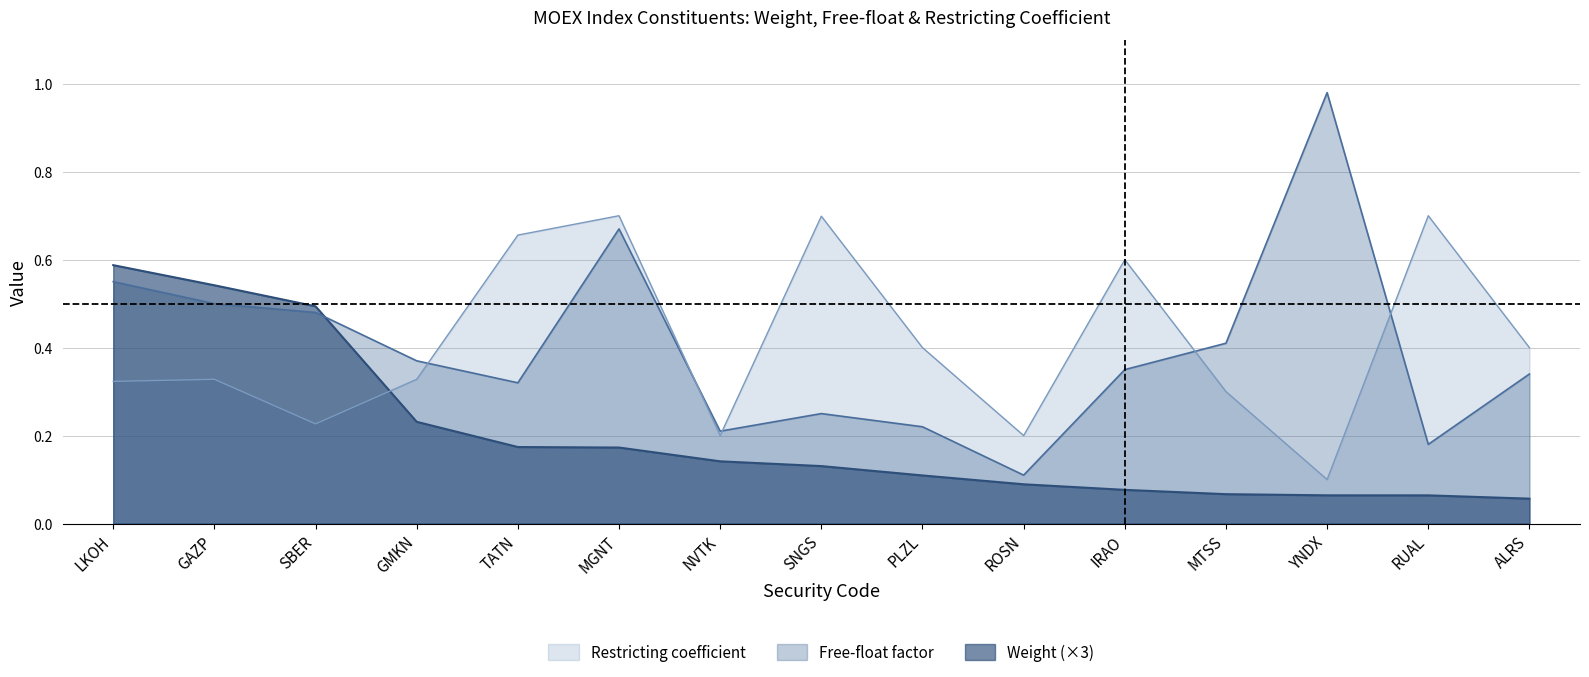

What is the maximum value shown in the chart?

1.0